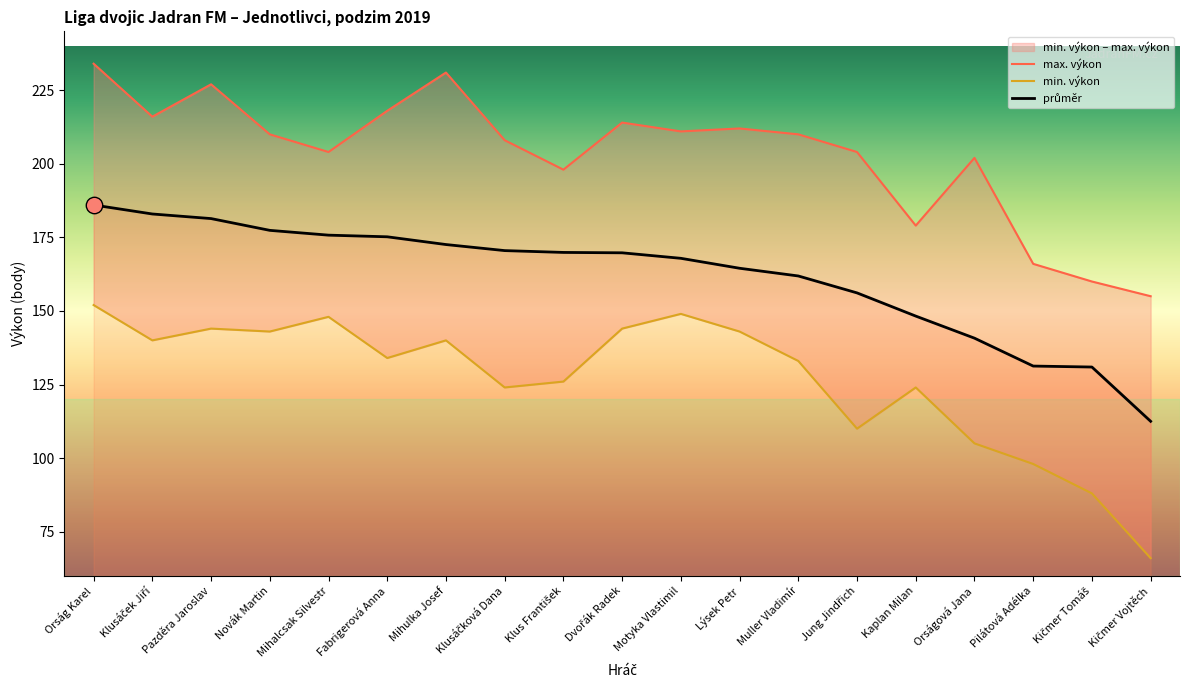

Which series reaches the maximum Y coordinate?

max. výkon